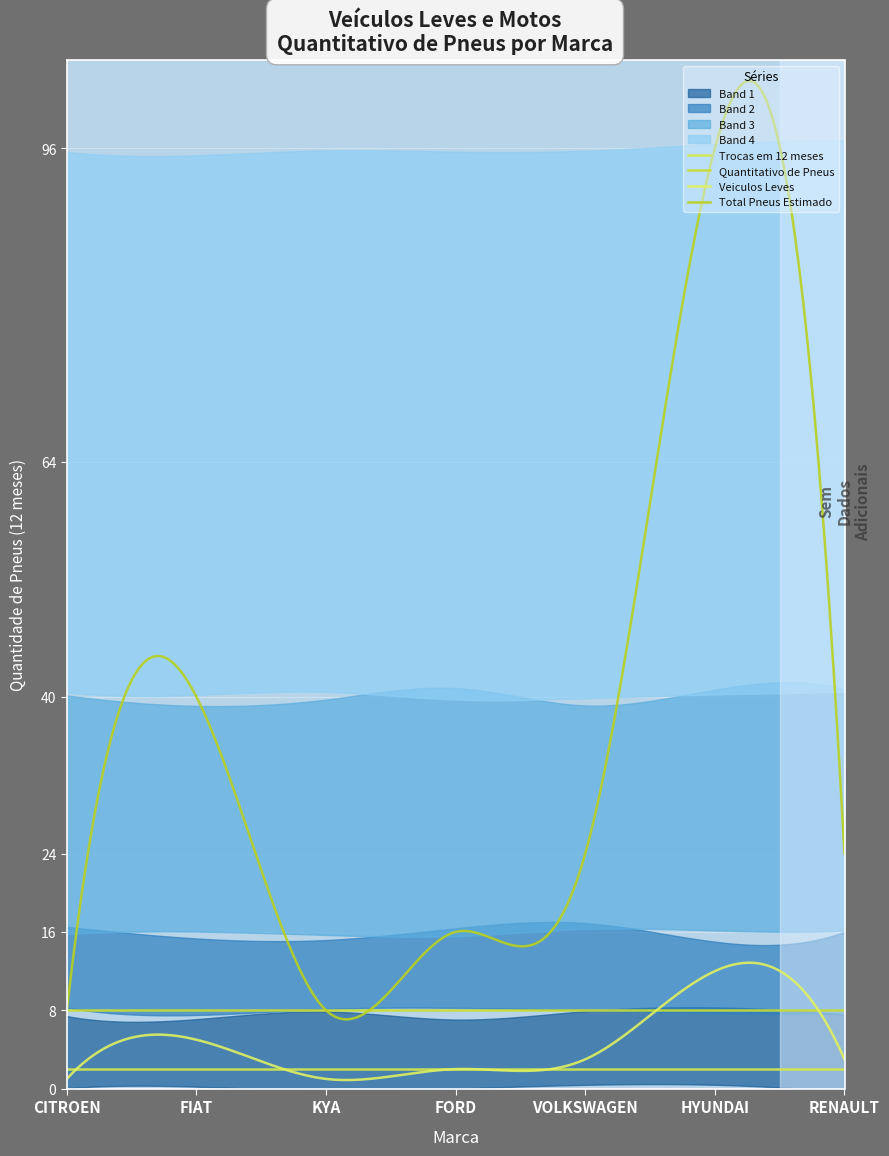

What is the total value across all series at CITROEN?

19